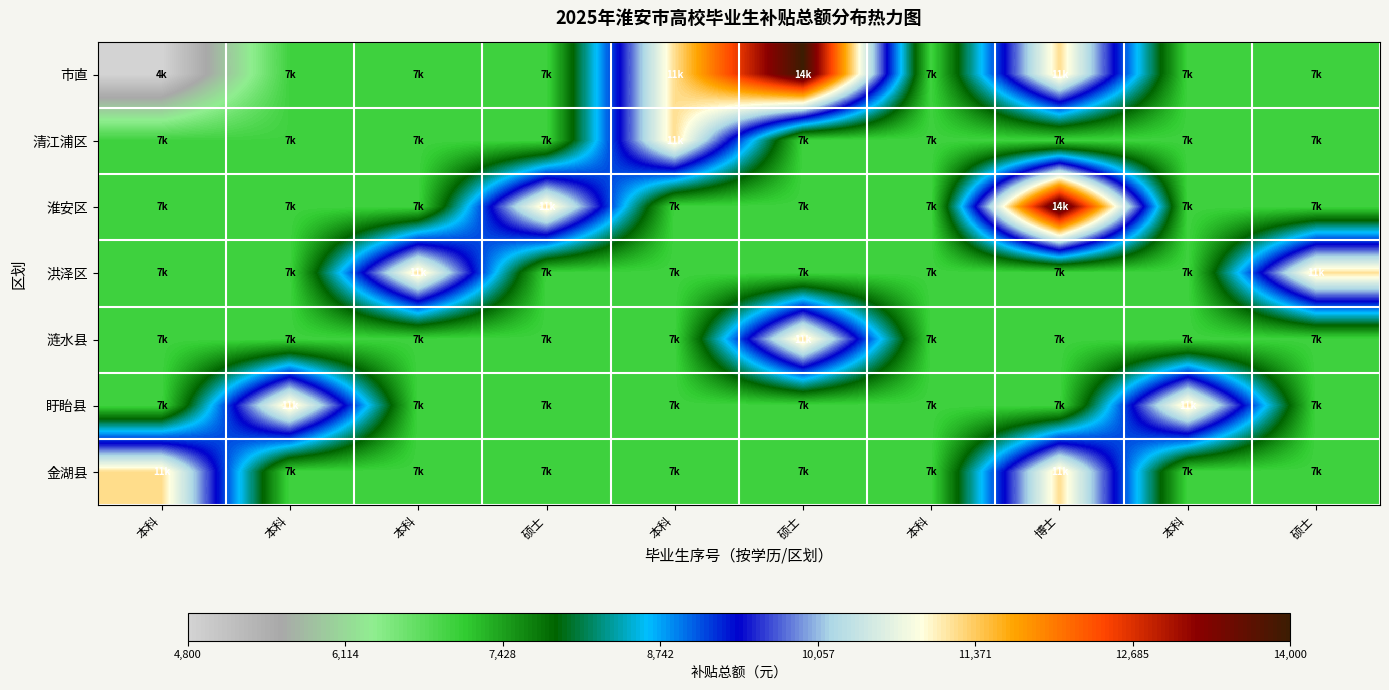

Reading right to left, transcribe all the data shown in this chart.

市直: 硕士=7000	本科=7000	博士=11200	本科=7000	硕士=14000	本科=11200	硕士=7000	本科=7000	本科=7000	本科=4800
清江浦区: 硕士=7000	本科=7000	博士=7000	本科=7000	硕士=7000	本科=11200	硕士=7000	本科=7000	本科=7000	本科=7000
淮安区: 硕士=7000	本科=7000	博士=14000	本科=7000	硕士=7000	本科=7000	硕士=11200	本科=7000	本科=7000	本科=7000
洪泽区: 硕士=11200	本科=7000	博士=7000	本科=7000	硕士=7000	本科=7000	硕士=7000	本科=11200	本科=7000	本科=7000
涟水县: 硕士=7000	本科=7000	博士=7000	本科=7000	硕士=11200	本科=7000	硕士=7000	本科=7000	本科=7000	本科=7000
盱眙县: 硕士=7000	本科=11200	博士=7000	本科=7000	硕士=7000	本科=7000	硕士=7000	本科=7000	本科=11200	本科=7000
金湖县: 硕士=7000	本科=7000	博士=11200	本科=7000	硕士=7000	本科=7000	硕士=7000	本科=7000	本科=7000	本科=11200